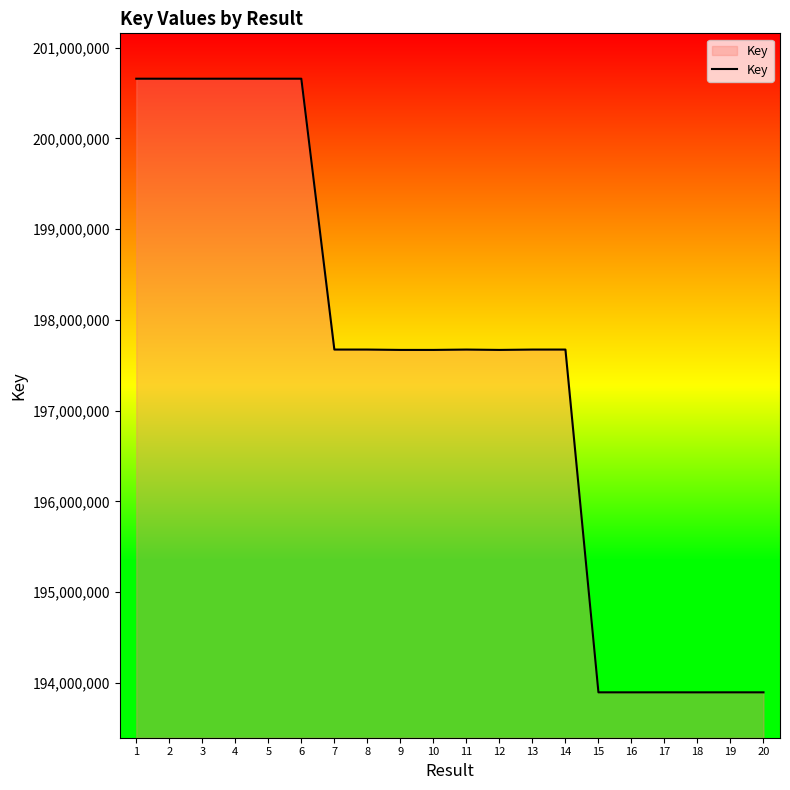

Is it true that the value at 11 is 197673492?

True